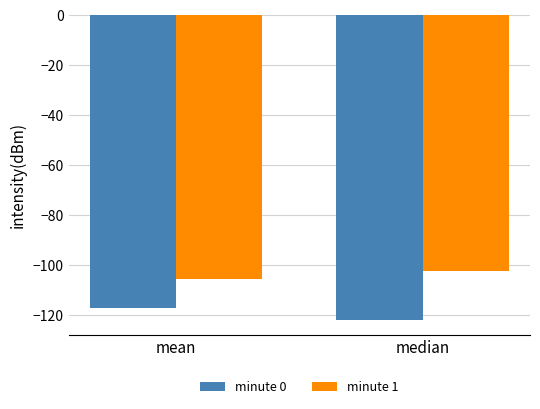

Read the minute 0 value at median.

-121.9